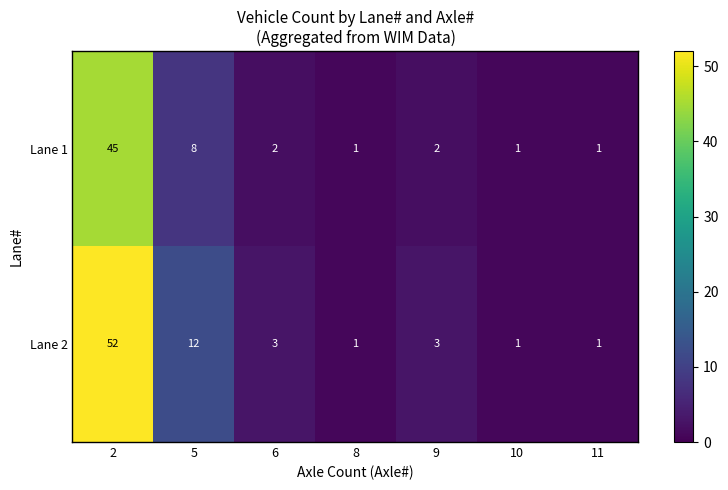

Which series has the widest spread of values?

Lane 2